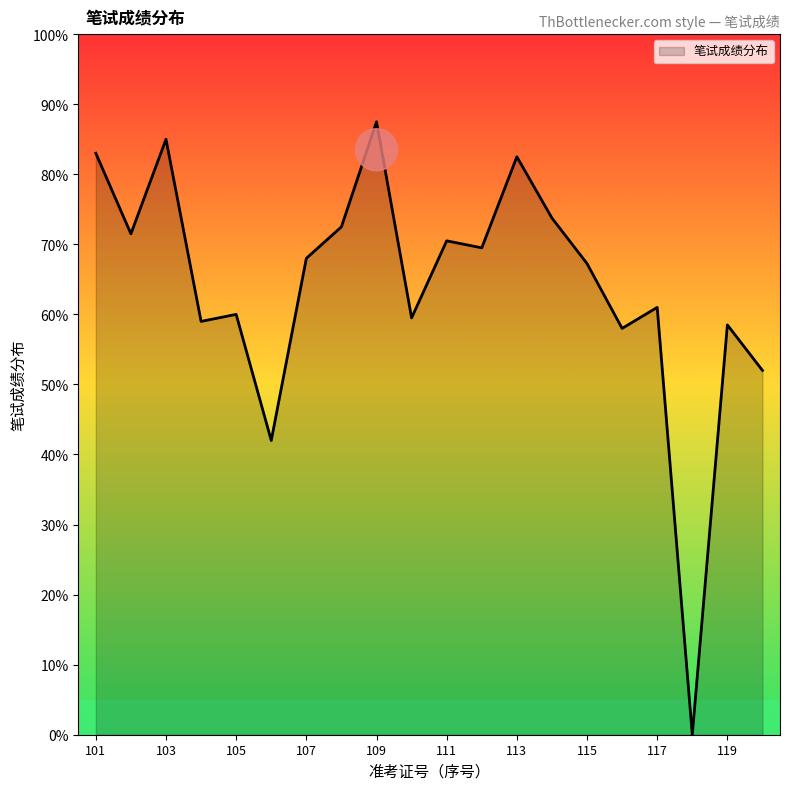

What is the difference between the maximum and minimum values?

87.5